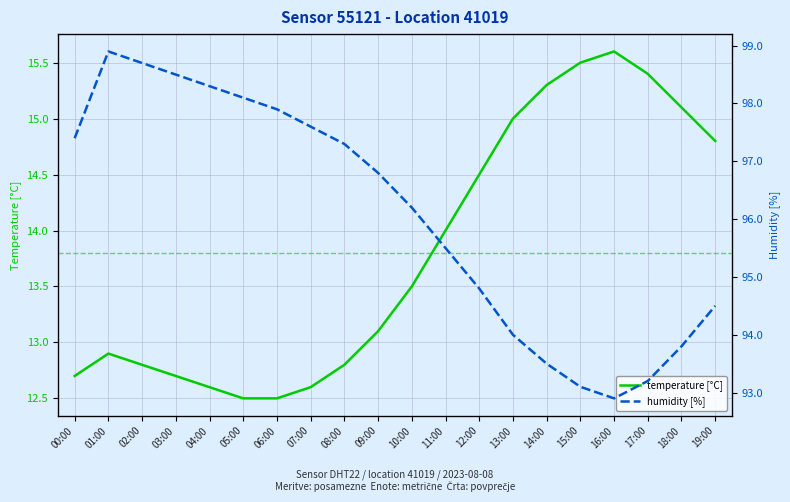

What is the maximum value shown in the chart?

98.9